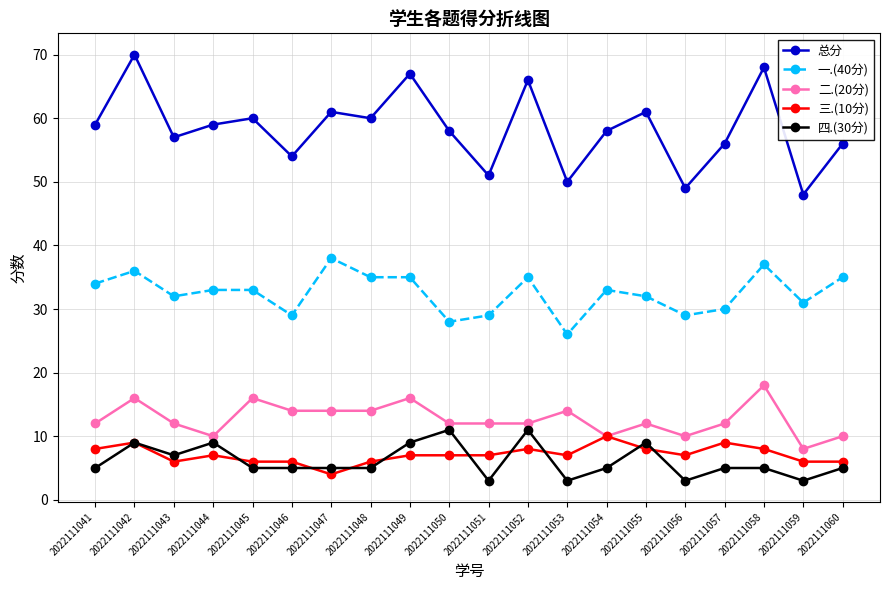

Is it true that 一.(40分) equals 36 at 2022111042?

True